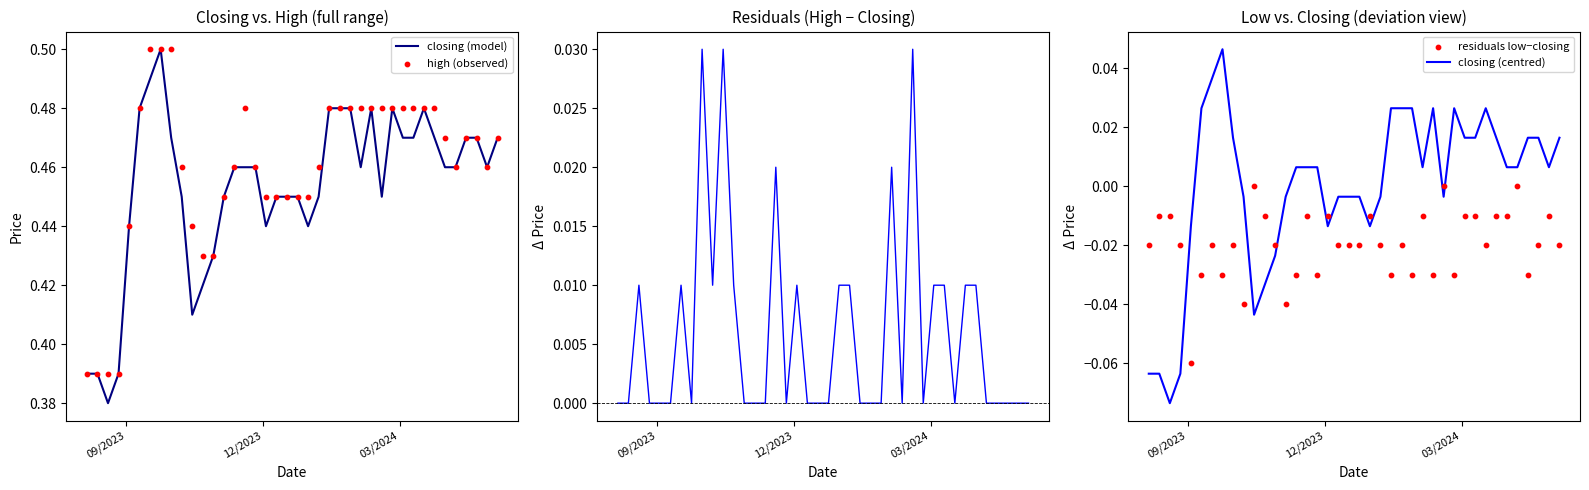

Is the value of closing (centred) at 09/2023 greater than the value of residuals low−closing at 17?

No